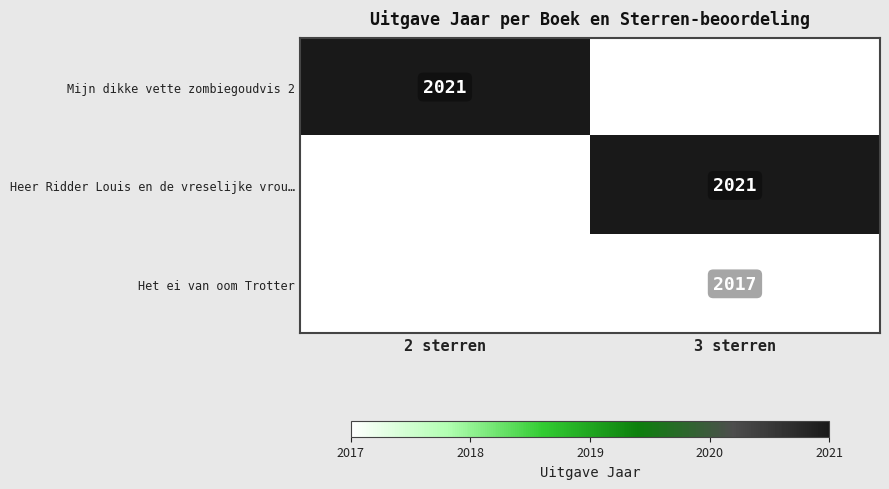

Is it true that Het ei van oom Trotter equals 3273.3 at 3 sterren?

False